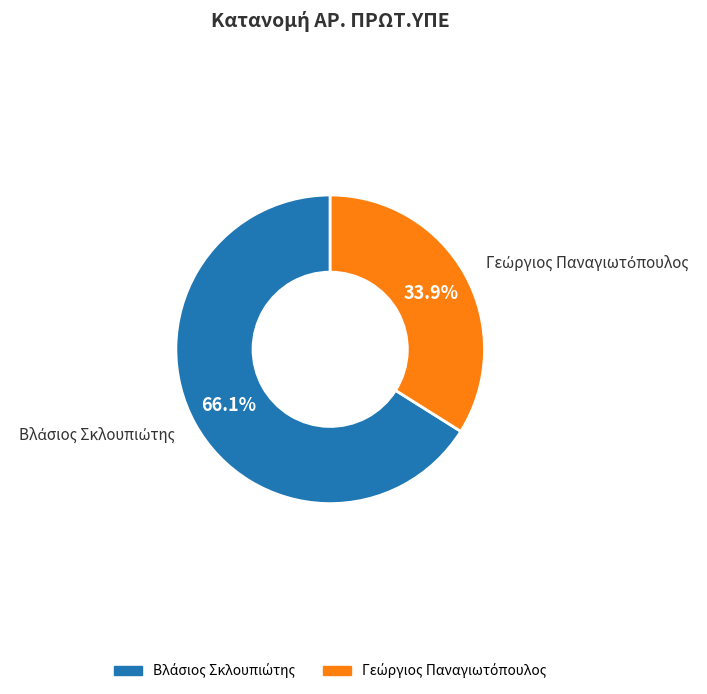

Is there a majority slice in this chart?

Yes